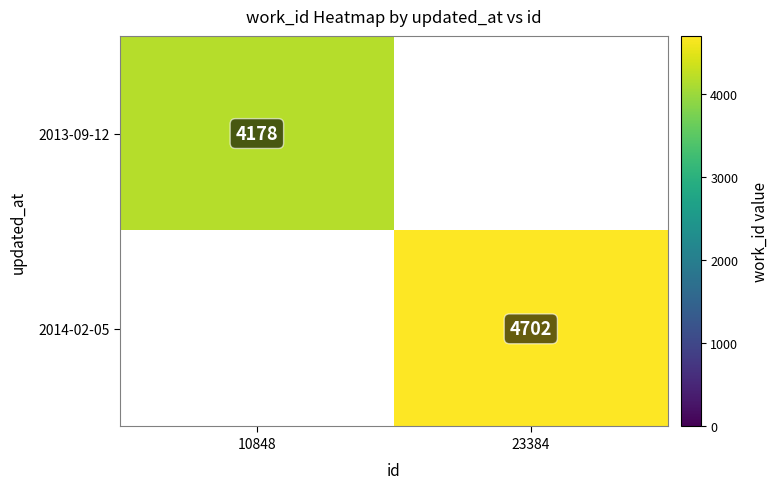

What is the minimum value shown in the chart?

4178.0